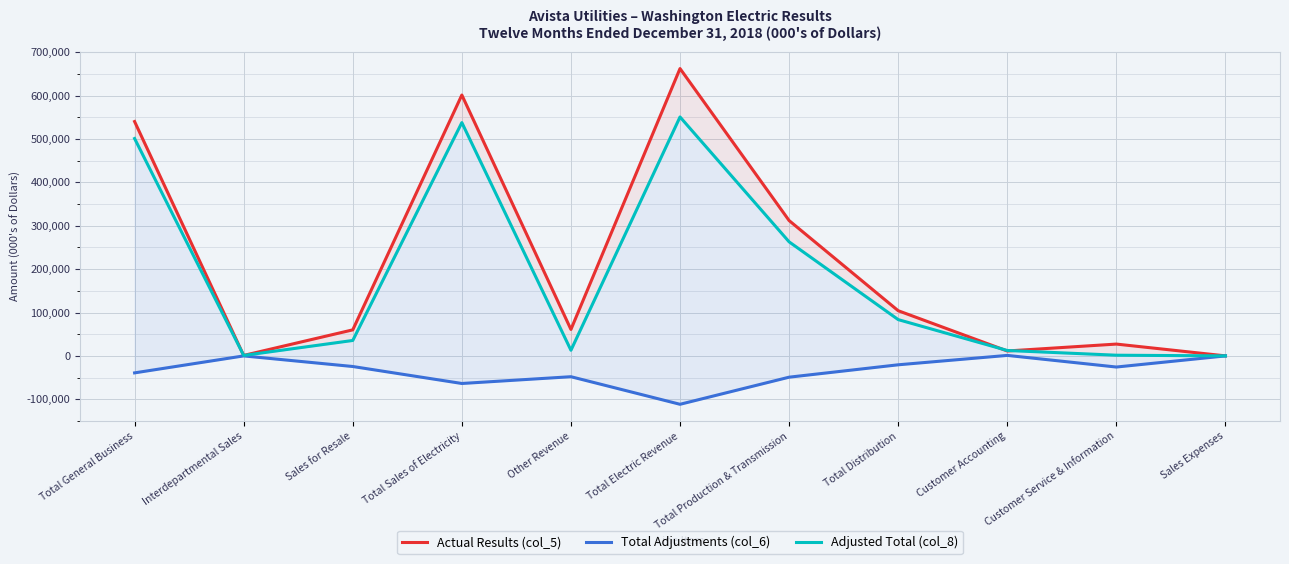

At which category does Total Adjustments (col_6) reach its first local valley?

Total Sales of Electricity